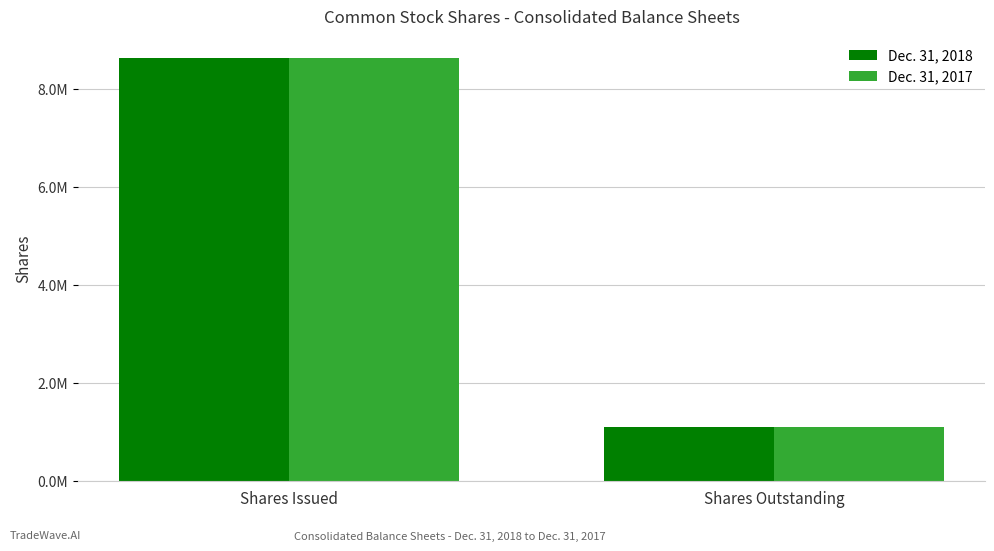

What are all the series names shown in the legend?

Dec. 31, 2018, Dec. 31, 2017